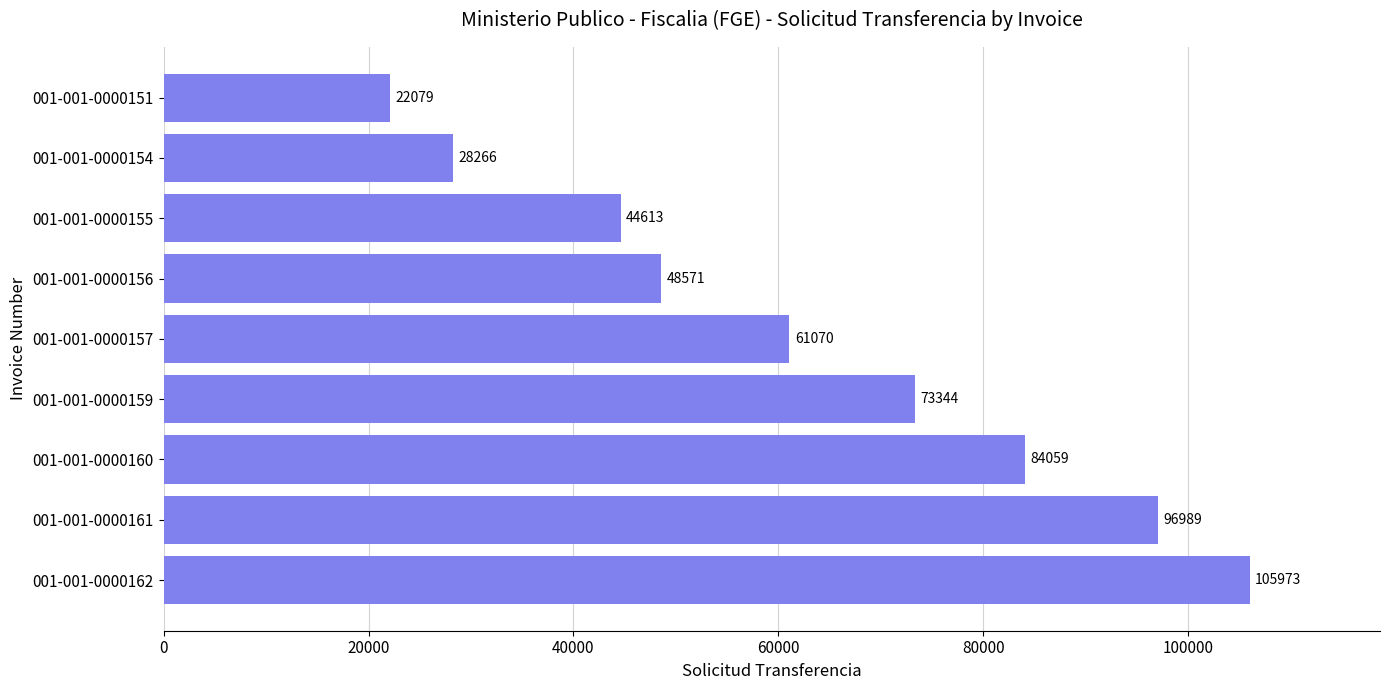

Between 001-001-0000162 and 001-001-0000160, which is larger?

001-001-0000162